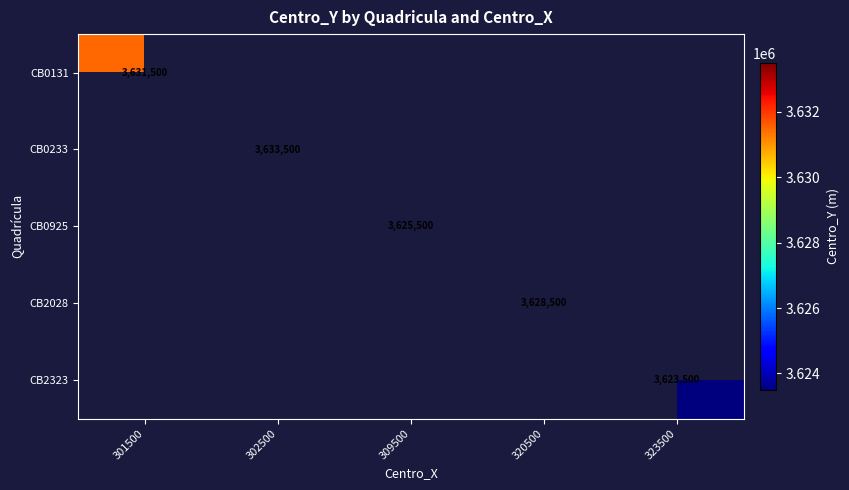

True or false: CB0233 has a value of 1901276 at 302500.

False